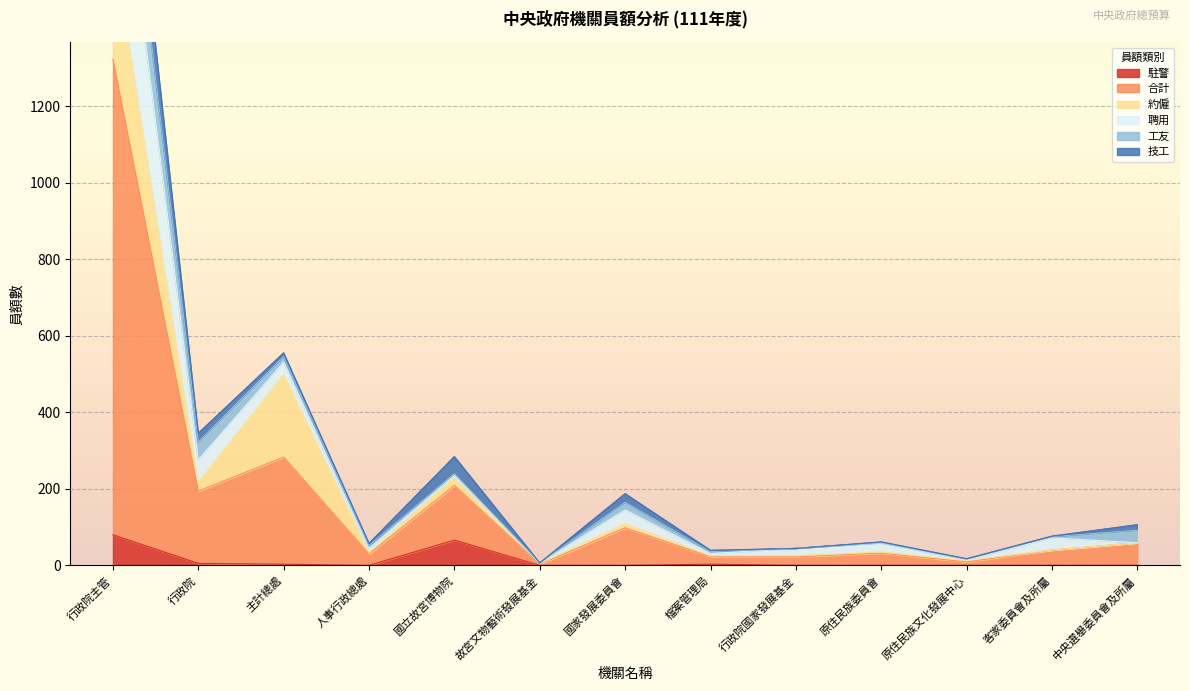

Which has a higher value, 國家發展委員會 or 行政院主管?

行政院主管